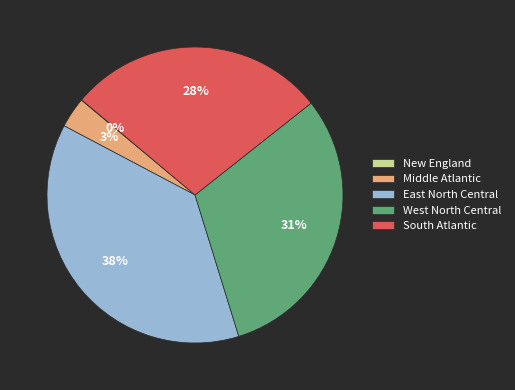

To the nearest percent, what portion does East North Central represent?

38%